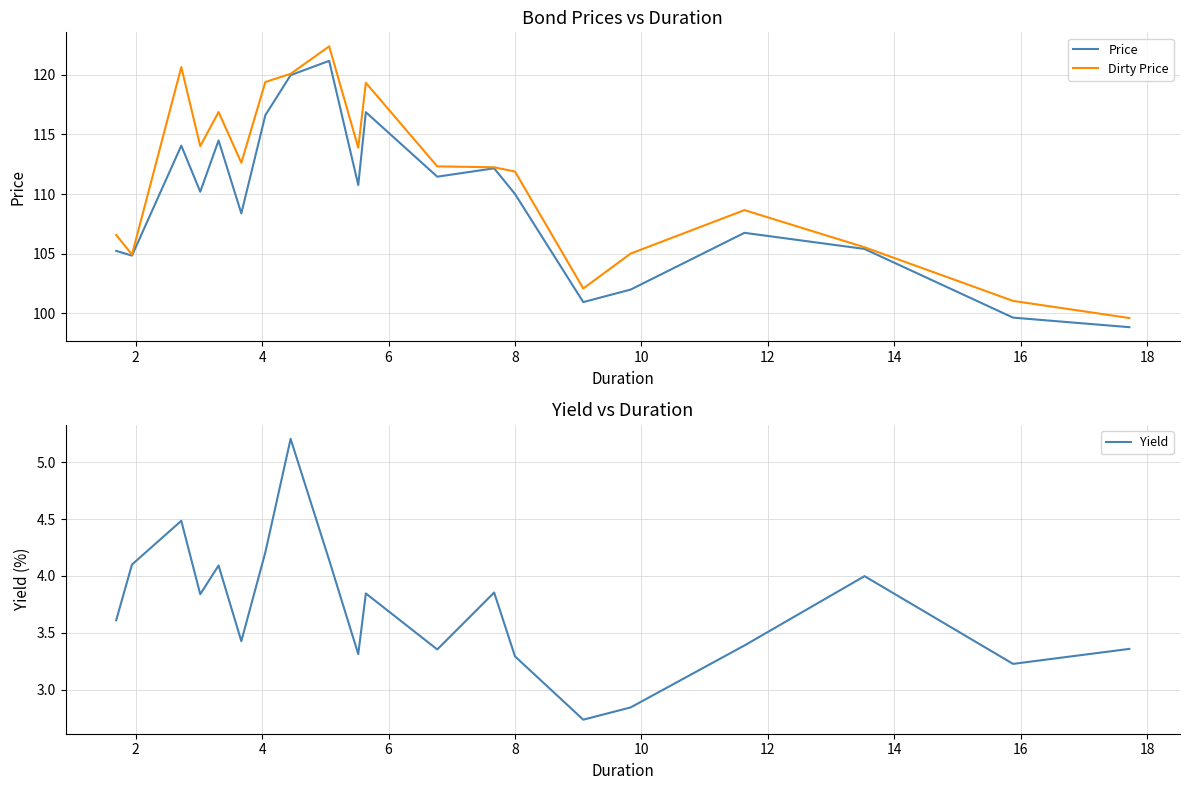

At how many categories does at least one series exceed 37?

20